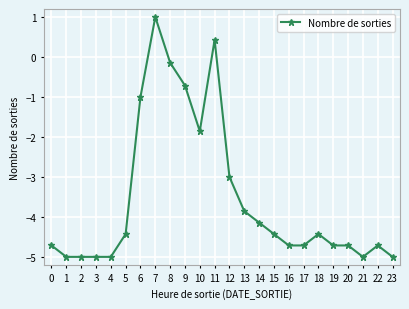

How many categories are shown in the chart?

24